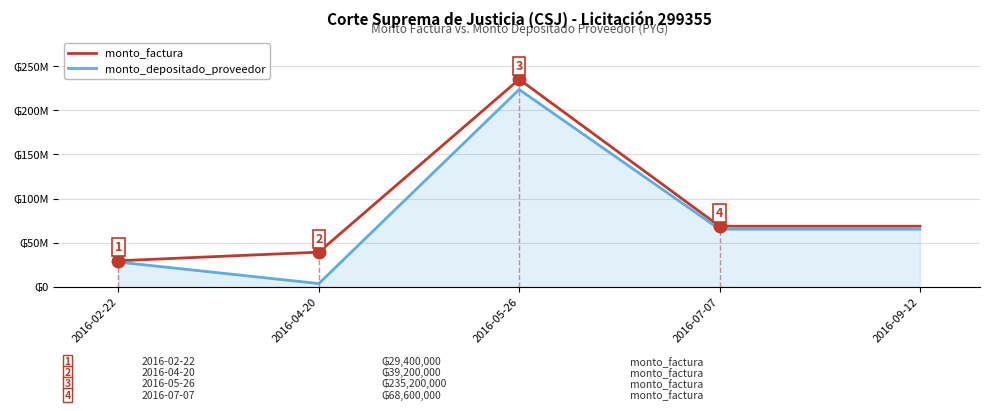

How many series are shown in this chart?

2